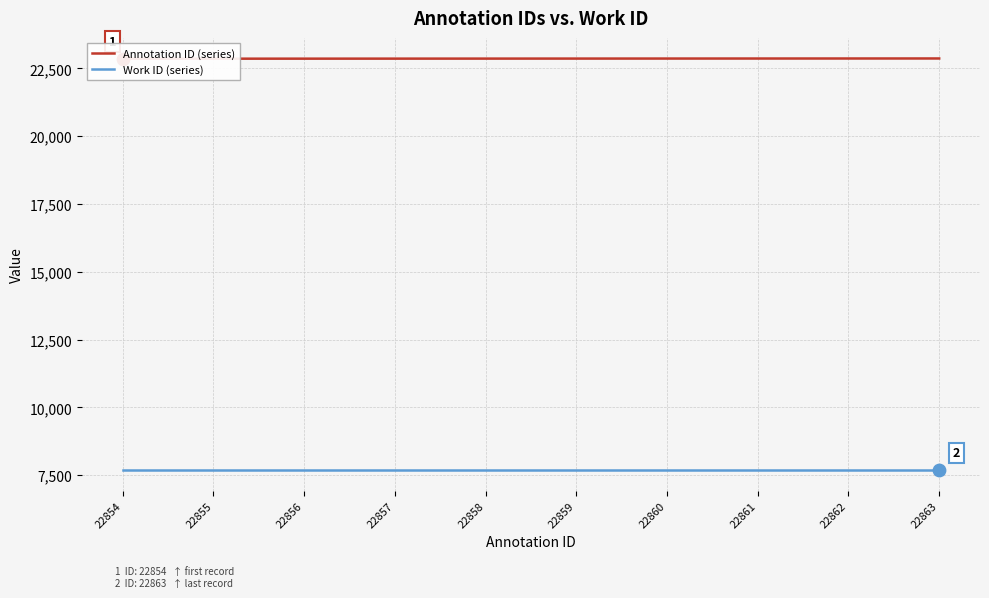

Which series has the largest Y range (max minus min)?

Annotation ID (series)